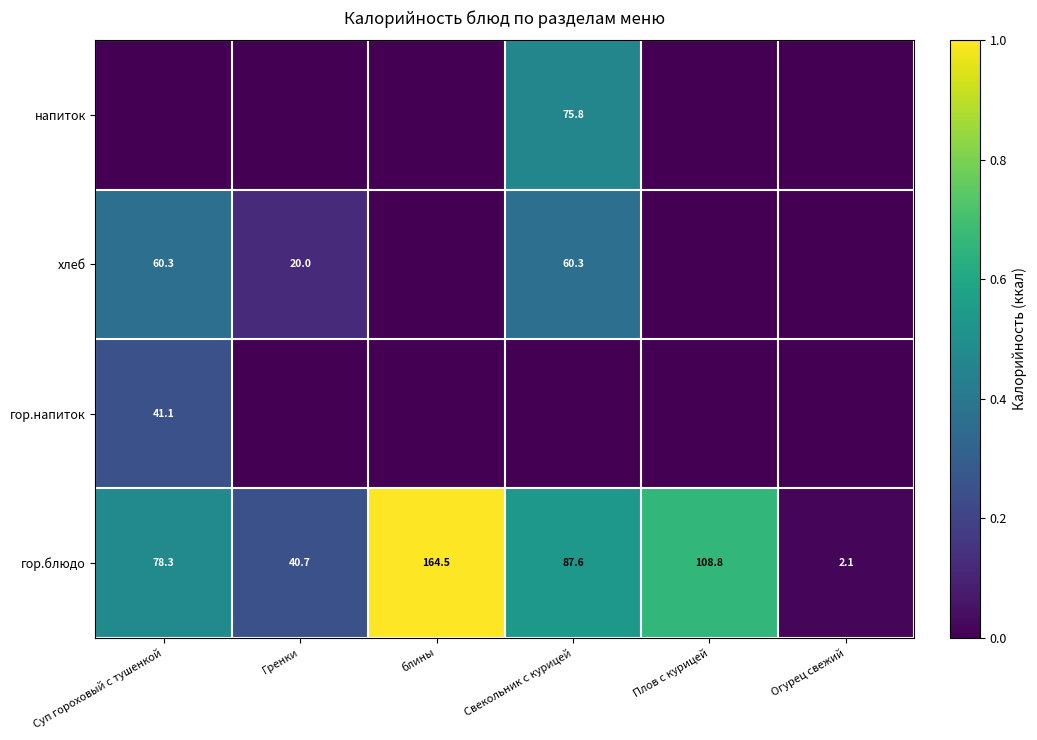

Is it true that хлеб equals 20.0 at Гренки?

True